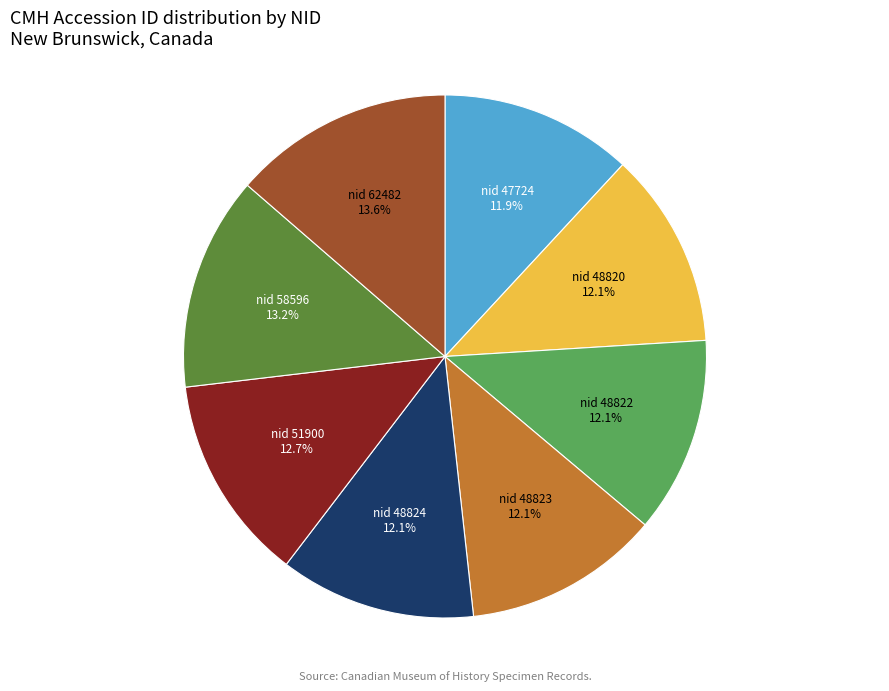

Does any single category account for the majority?

No